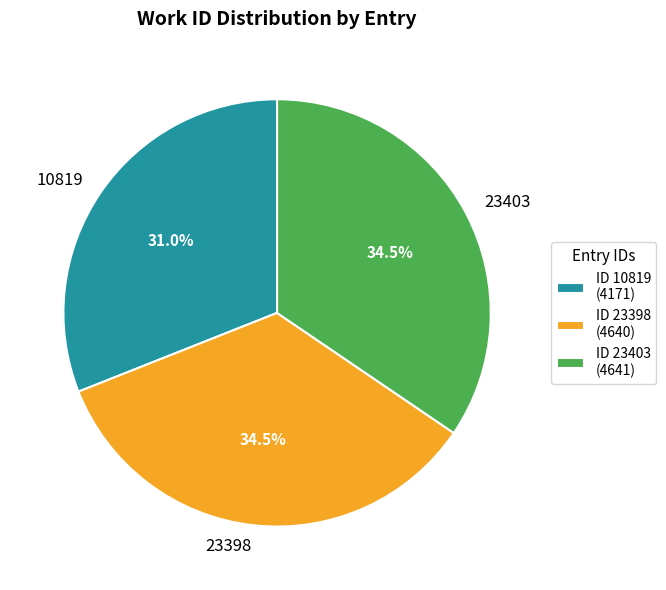

What percentage do 23403 and 10819 together represent?

65.5%